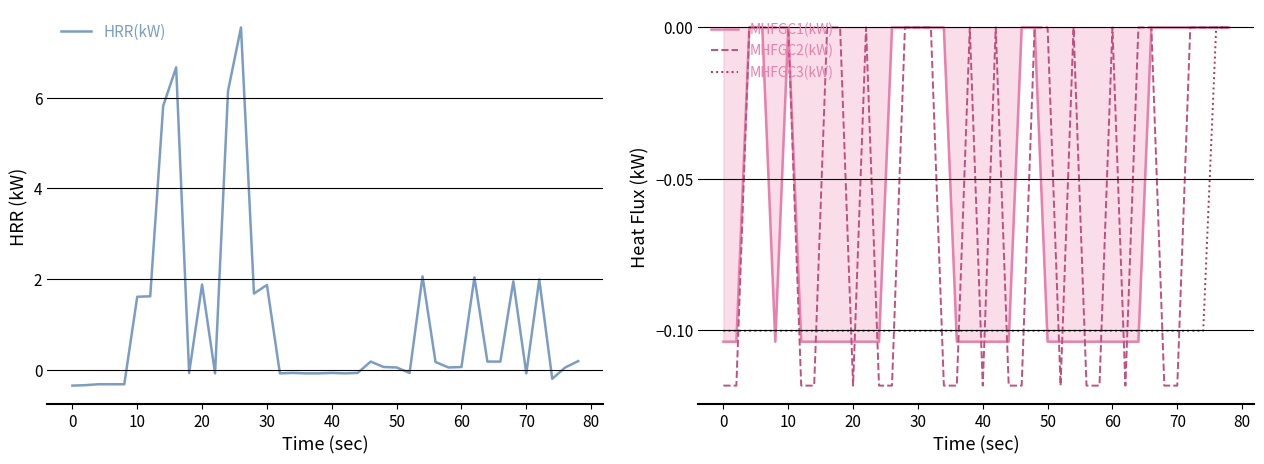

Which series ends up on top after the final intersection of HRR(kW) and MHFGC2(kW)?

HRR(kW)